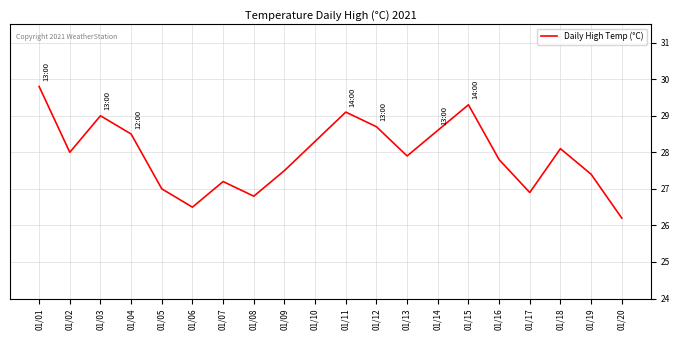

Does the chart display data point markers on the line(s)?

No